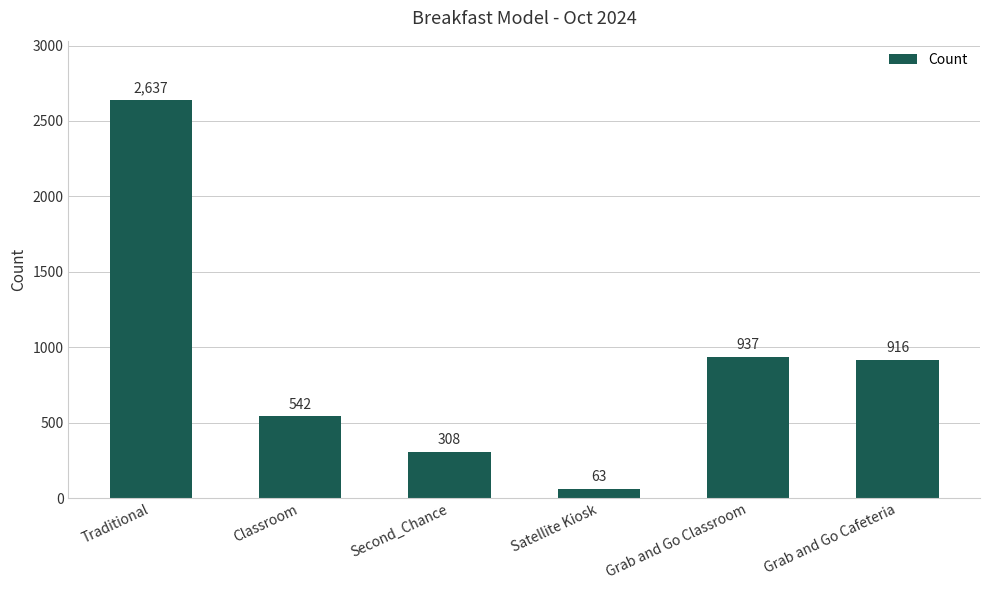

Where does the data first go above 916?

Traditional